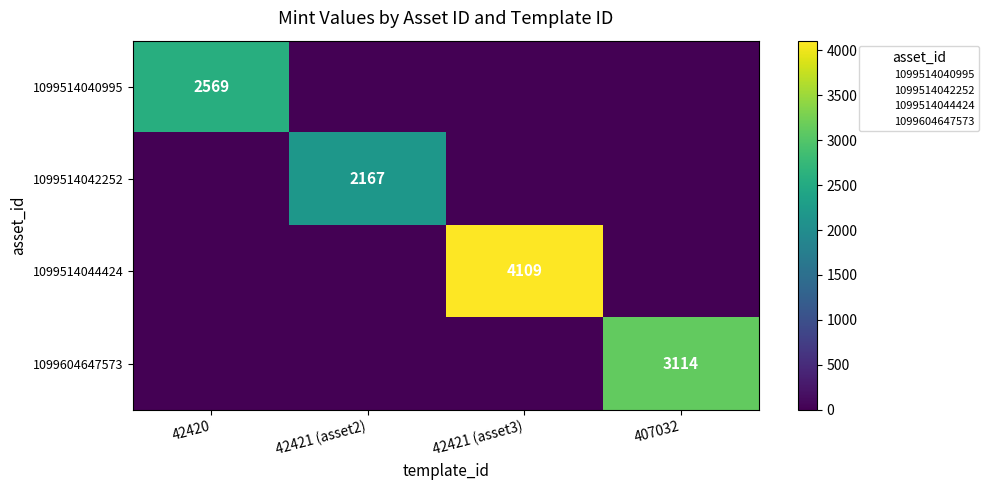

Which category has the lowest value in the 1099514044424 series?

42420